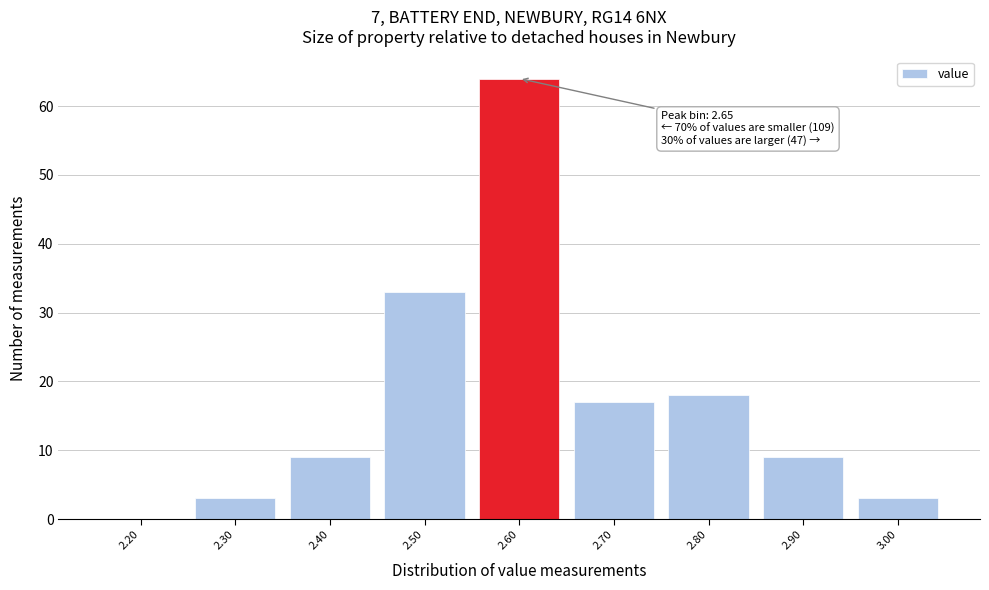

Reading right to left, extract all data points from this chart.

3.00=3	2.90=9	2.80=18	2.70=17	2.60=64	2.50=33	2.40=9	2.30=3	2.20=0